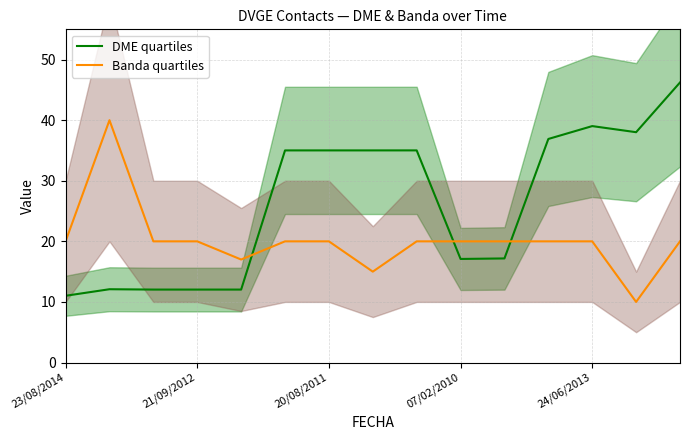

At which category is the sum across all series the highest?

14